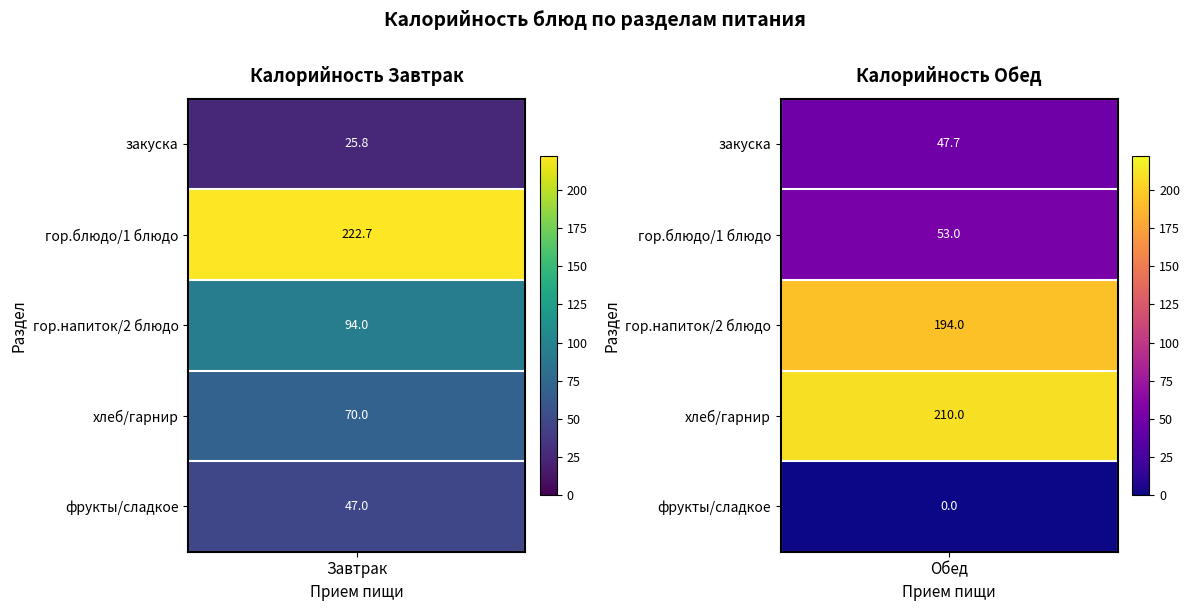

Reading left to right, what are all the values shown in this chart?

Завтрак: 0=25.8	1=222.7	2=94.0	3=70.0	4=47.0
Обед: 0=47.7	1=53.0	2=194.0	3=210.0	4=0.0